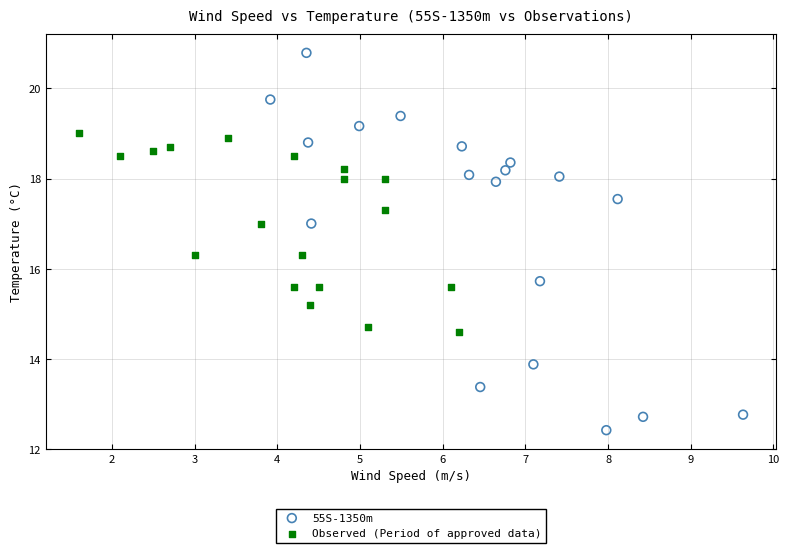

What are all the series names shown in the legend?

55S-1350m, Observed (Period of approved data)